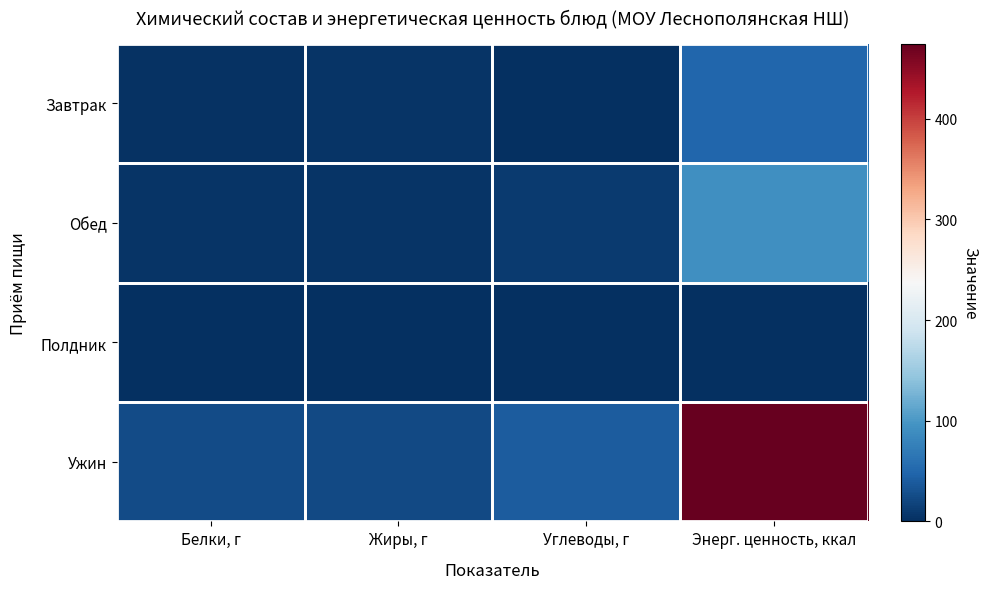

Rank the series at Белки, г from highest to lowest value.

Ужин, Обед, Завтрак, Полдник